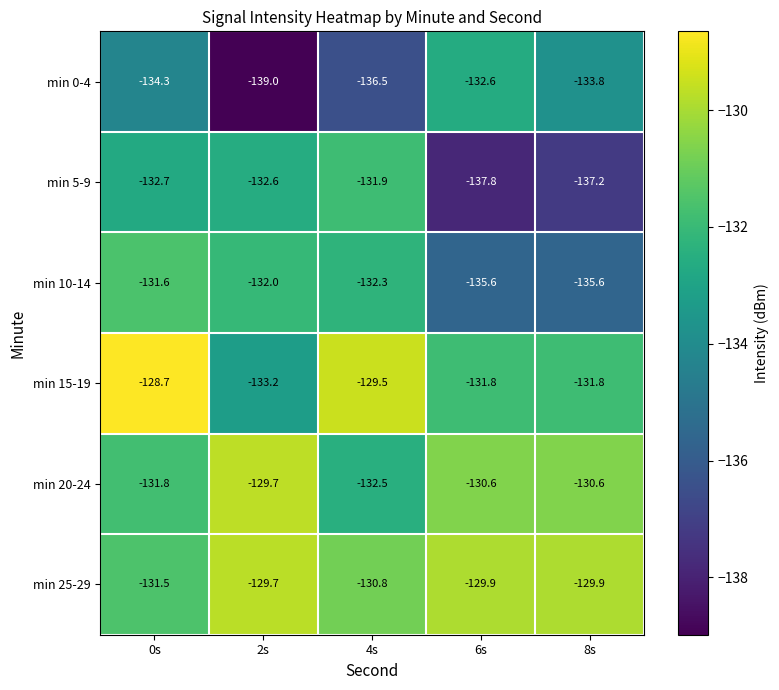

Rank the categories by min 5-9 value from highest to lowest.

4s, 2s, 0s, 8s, 6s